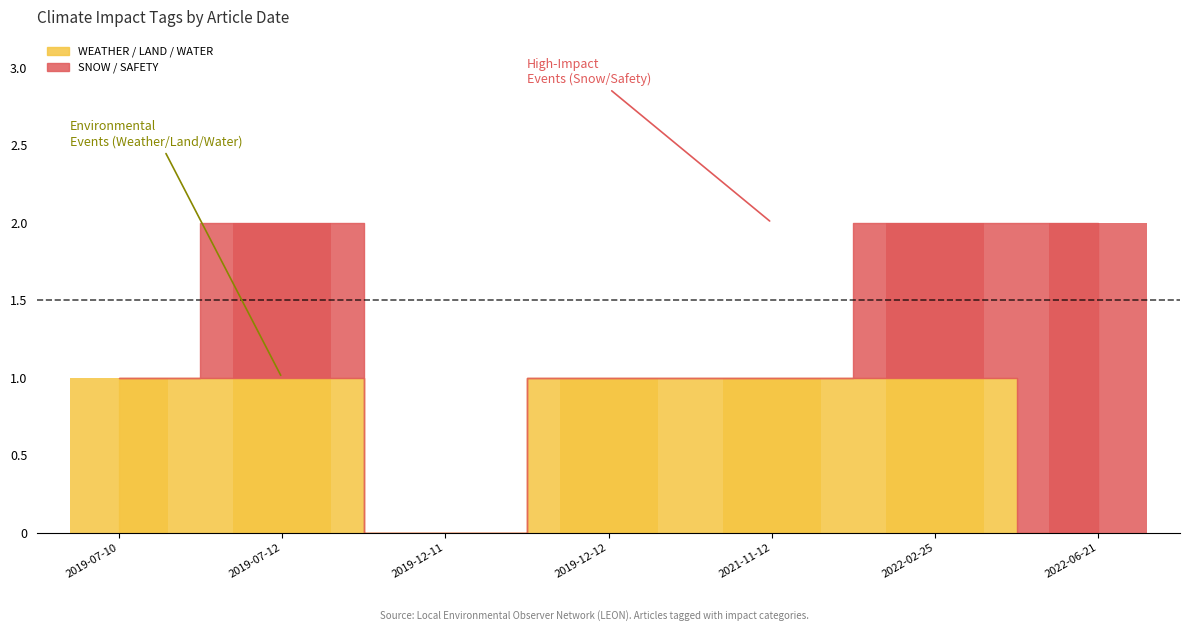

How many categories are shown in the chart?

7